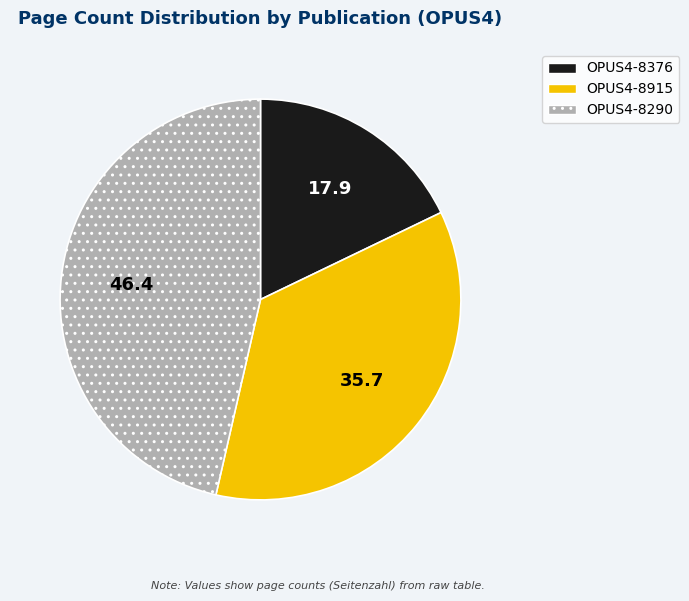

Is it true that OPUS4-8290 is 46% of the pie?

True